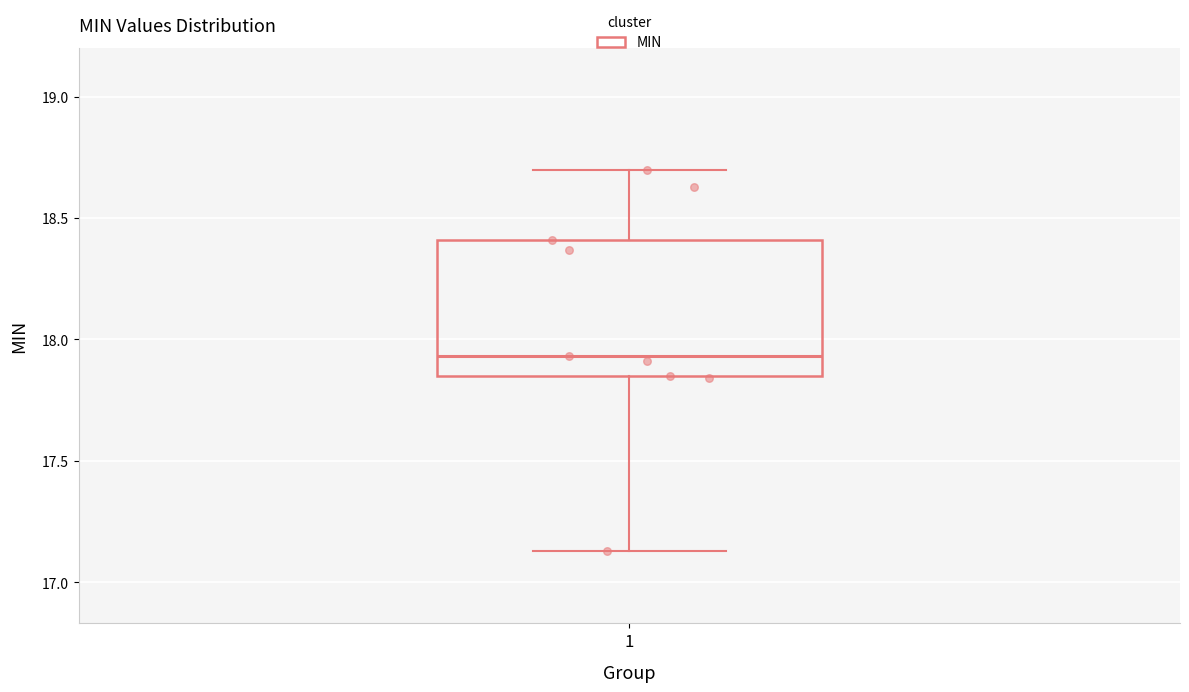

Transcribe this box plot: give where the median line is, the range the box spans, and where the two whiskers end, as read against the y-axis. The values are not printed on the chart, so give them approximately, as read against the axis.

median 17.95, box 17.85 to 18.40, whiskers 17.15 to 18.70